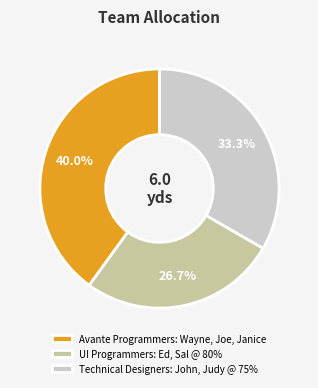

Is UI Programmers: Ed, Sal @ 80% the majority of the pie?

No